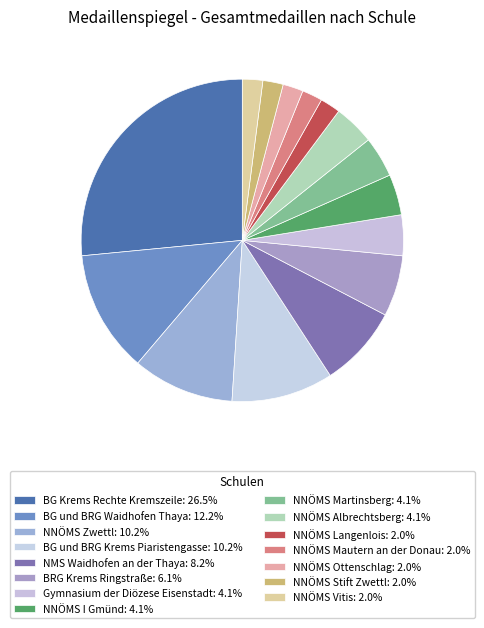

To the nearest percent, what percentage of the pie is NMS Waidhofen an der Thaya?

8%